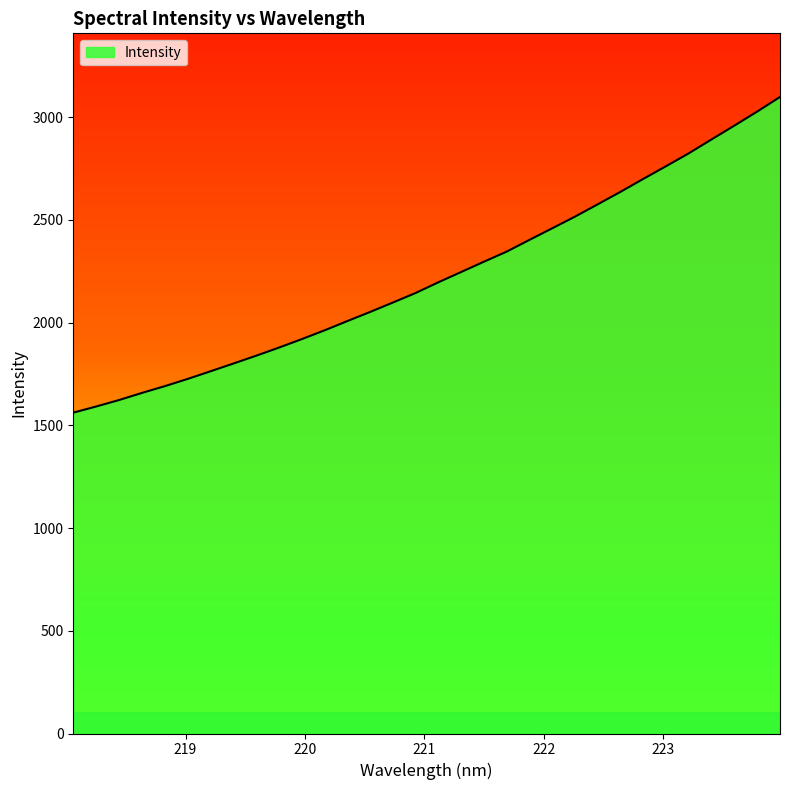

What is the greatest value displayed?

3098.5